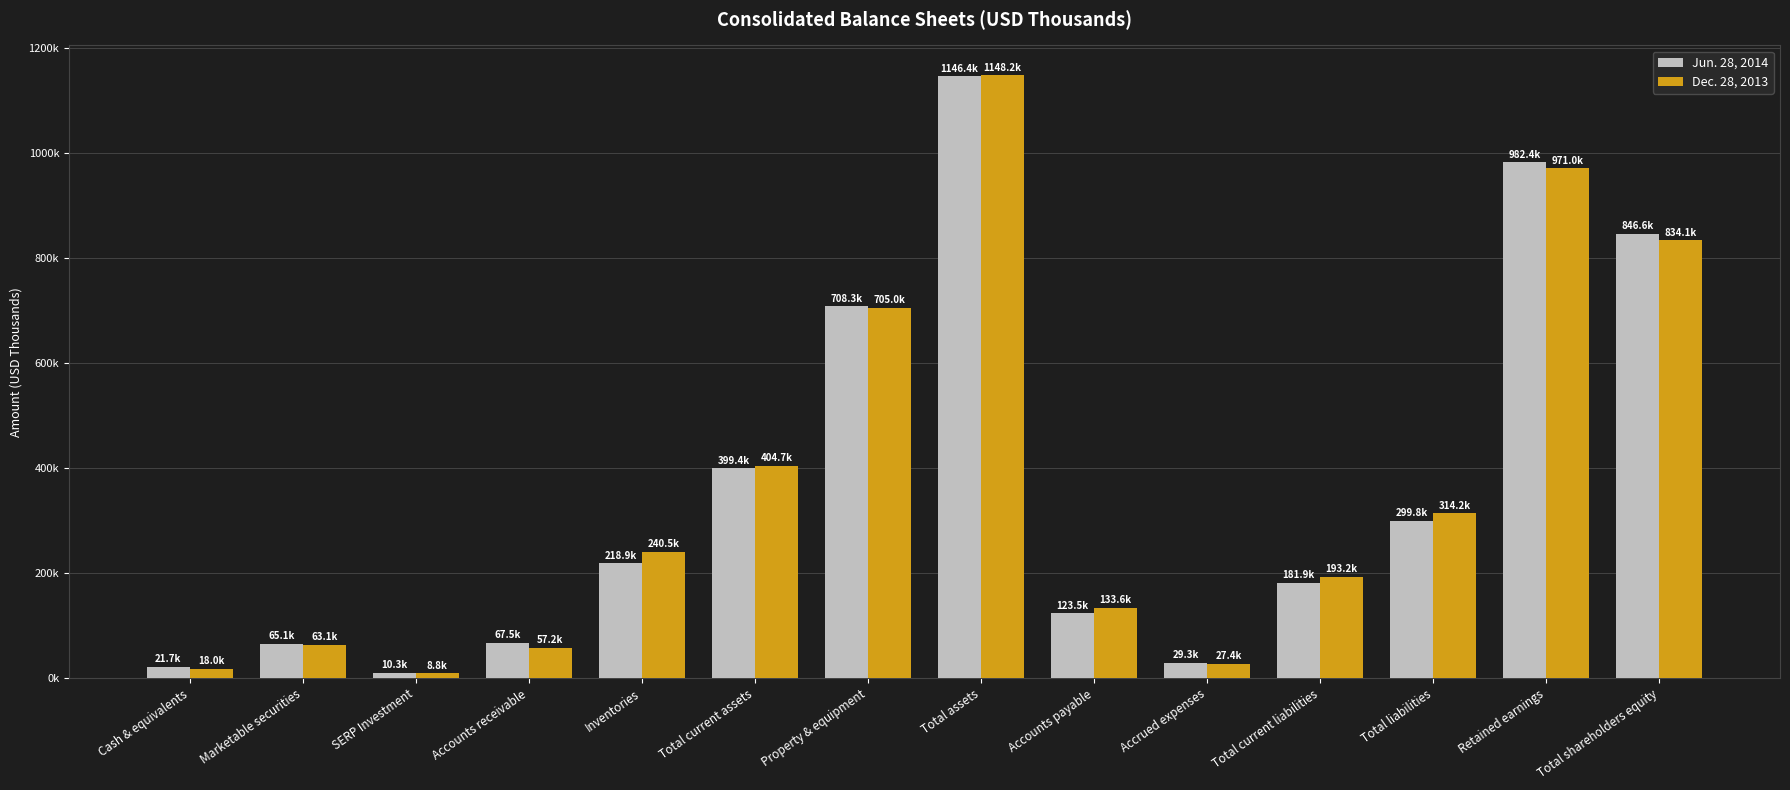

What are all the series names shown in the legend?

Jun. 28, 2014, Dec. 28, 2013